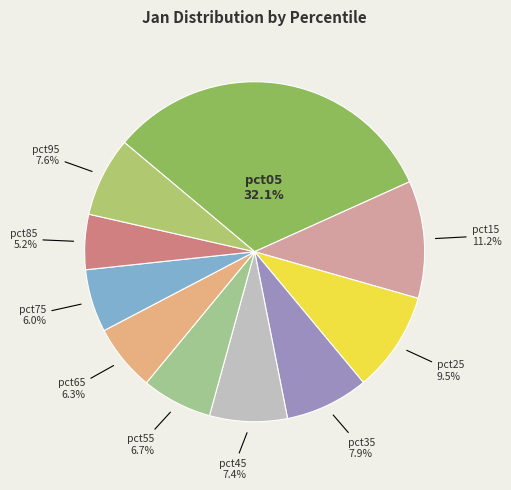

How many segments does this pie chart have?

10